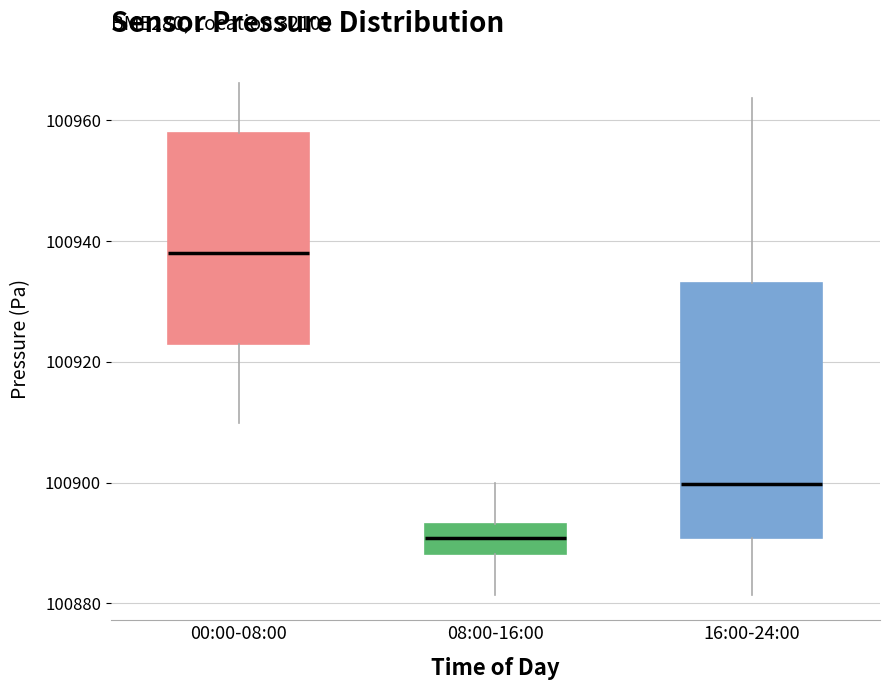

Where is the lower edge of the box for 08:00-16:00 on the y-axis? The values are not printed on the chart, so give them approximately, as read against the axis.

100888